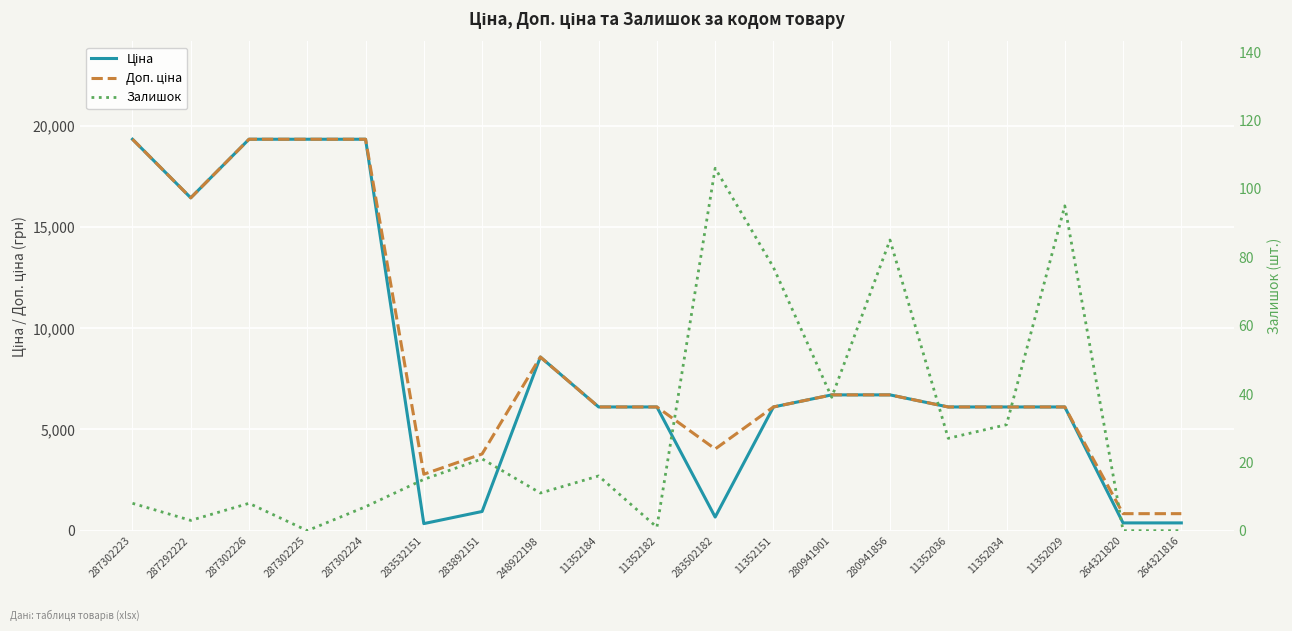

At which label is Залишок closest to 53?

280941901